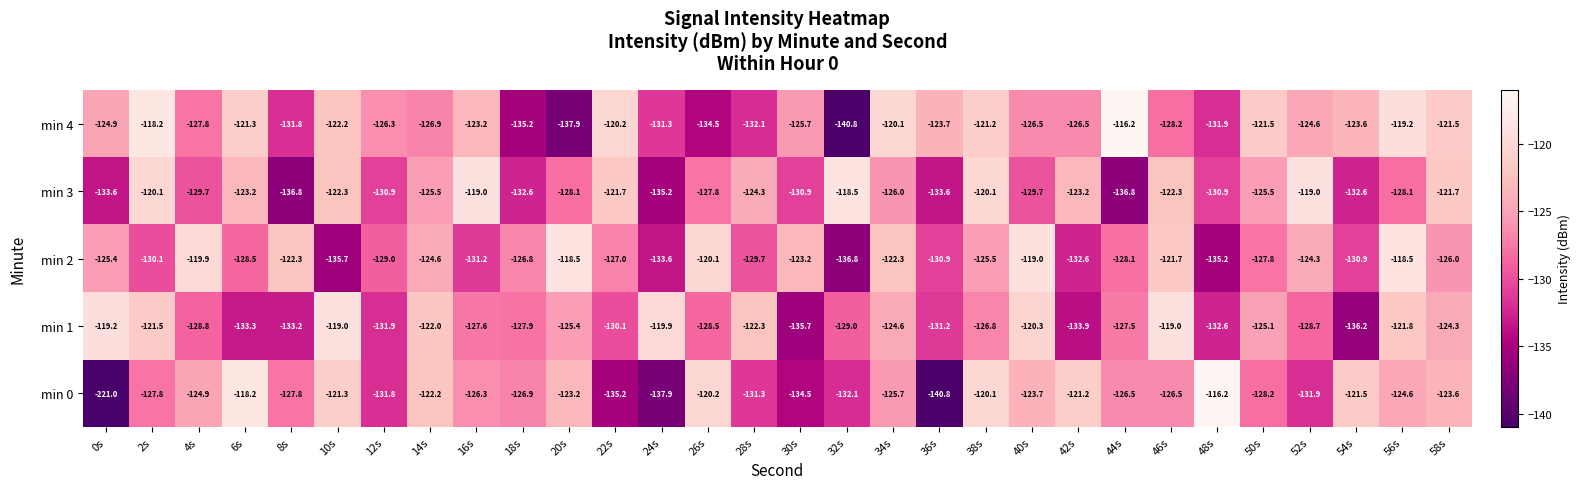

What is the maximum value shown in the chart?

-116.2